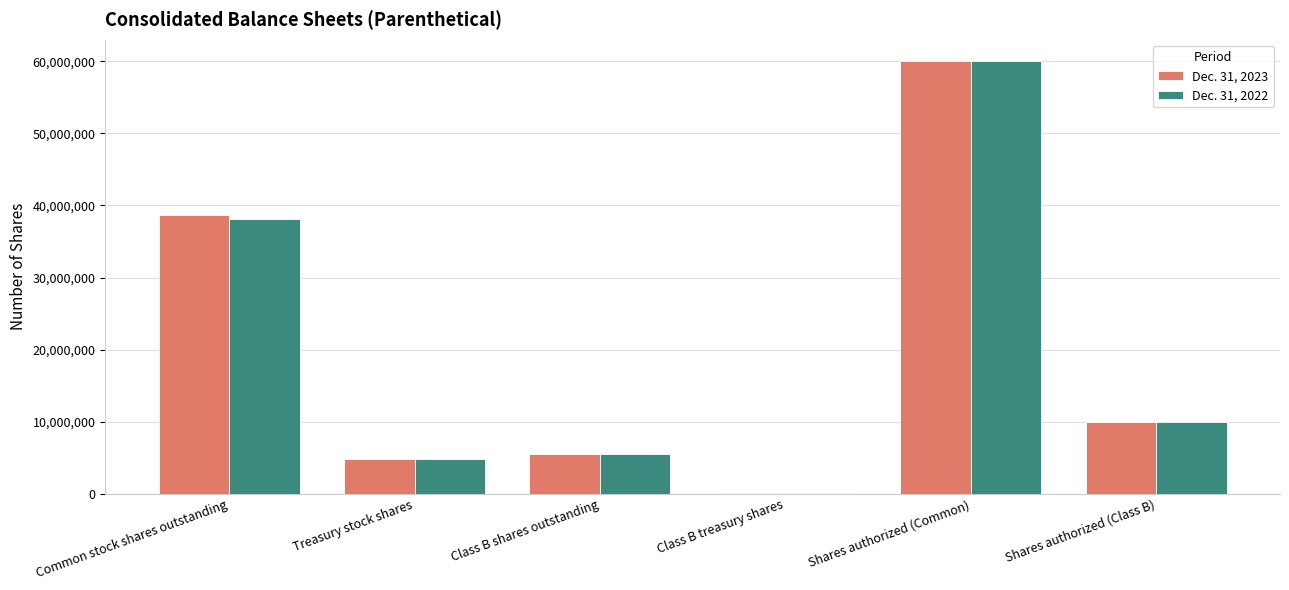

Between Common stock shares outstanding and Class B treasury shares, which series saw the biggest shift?

Dec. 31, 2023